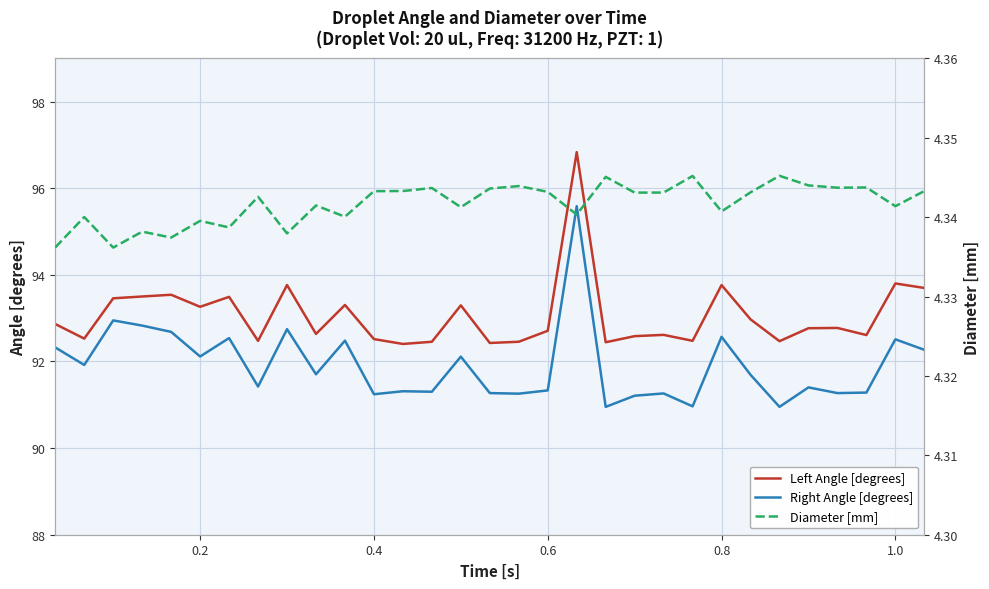

True or false: Left Angle [degrees] and Right Angle [degrees] intersect in this chart.

False